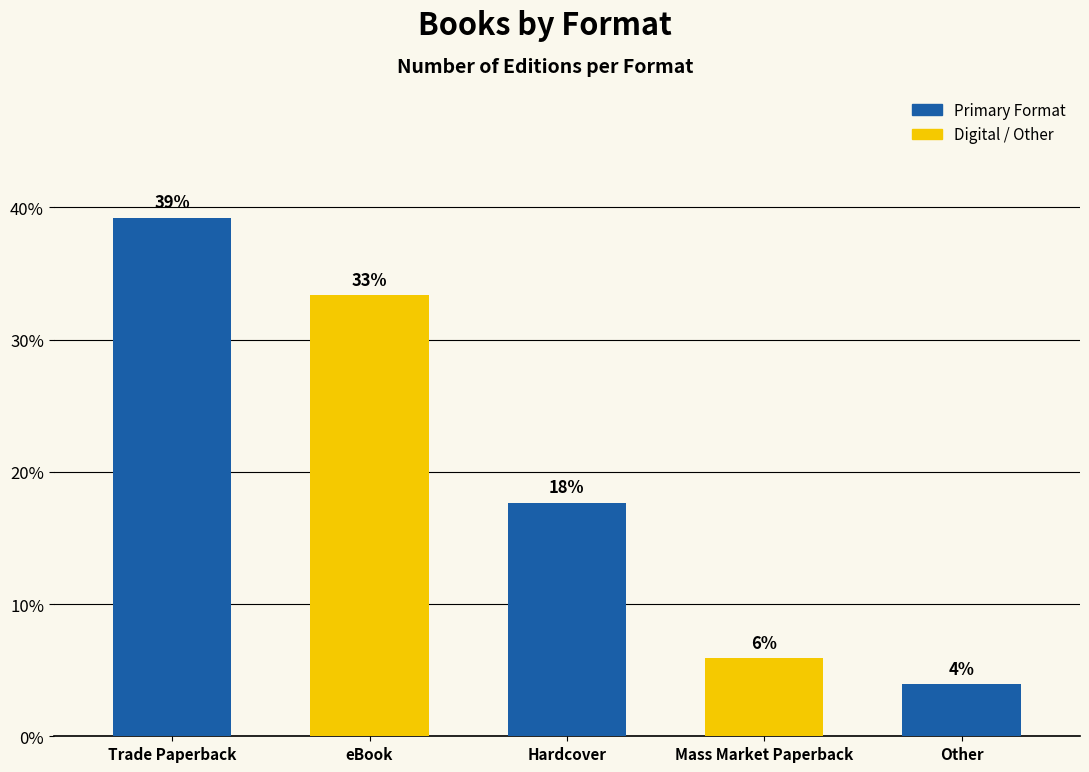

What is the sum of the values at Hardcover and Mass Market Paperback?

23.5